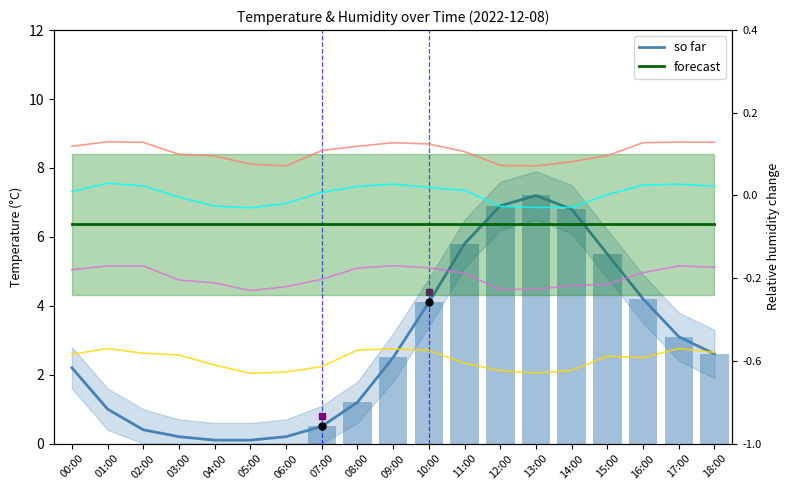

What is the minimum value shown in the chart?

0.1